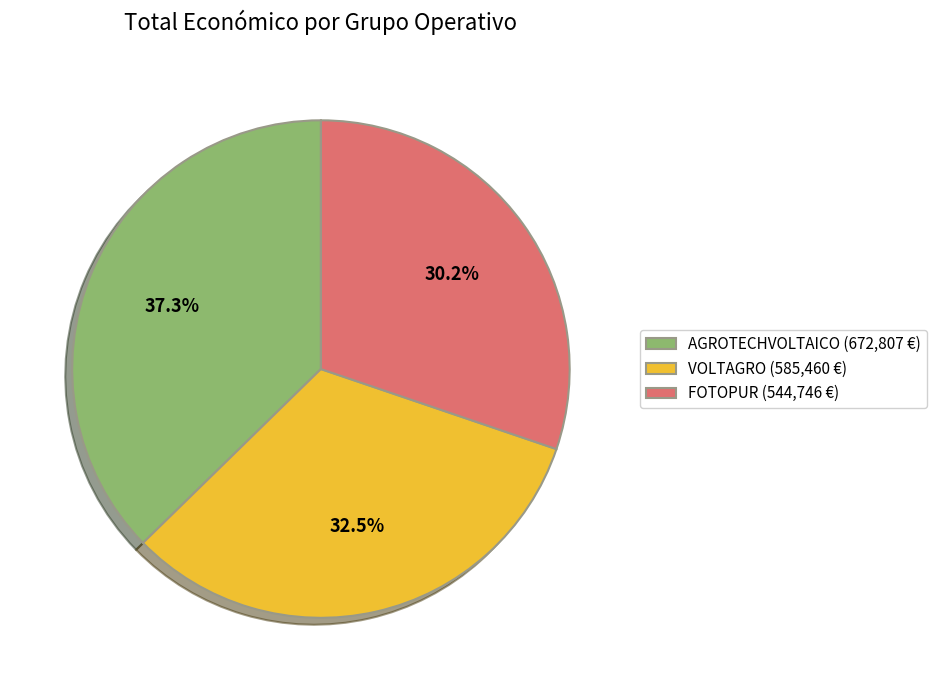

Does FOTOPUR (544,746 €) account for over 50% of the chart?

No